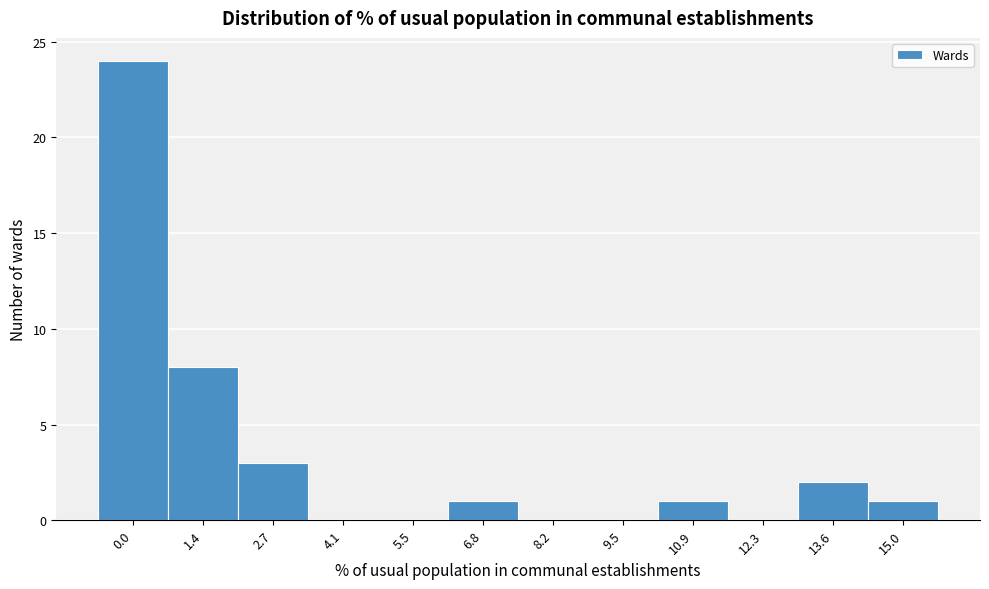

Reading left to right, what are all the values shown in this chart?

0.0=24	1.4=8	2.7=3	4.1=0	5.5=0	6.8=1	8.2=0	9.5=0	10.9=1	12.3=0	13.6=2	15.0=1